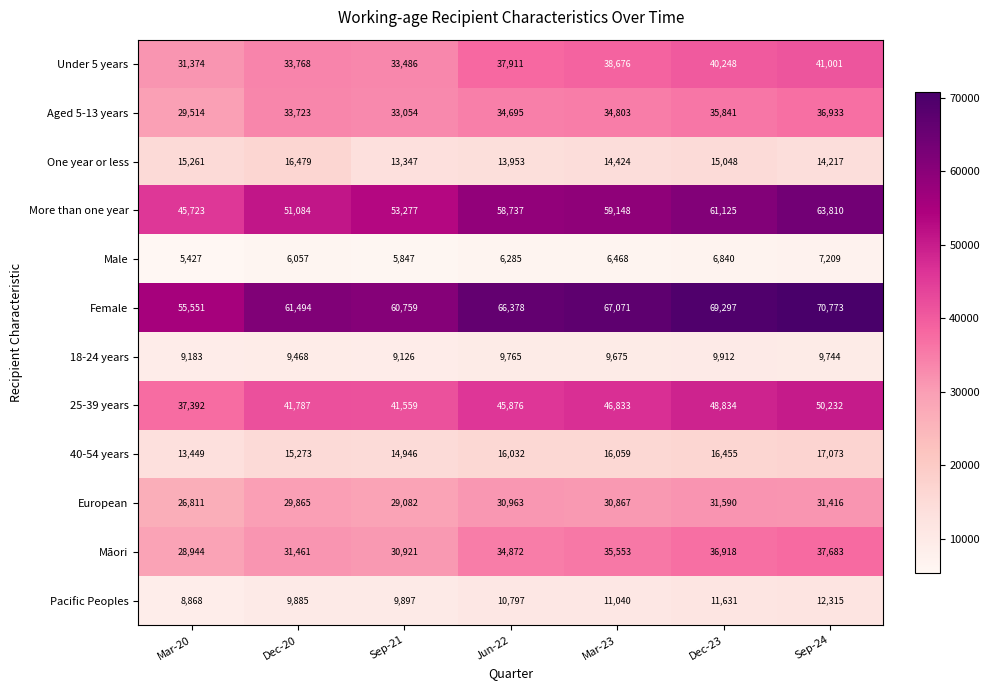

What is the difference between the highest and lowest values at Jun-22?

60093